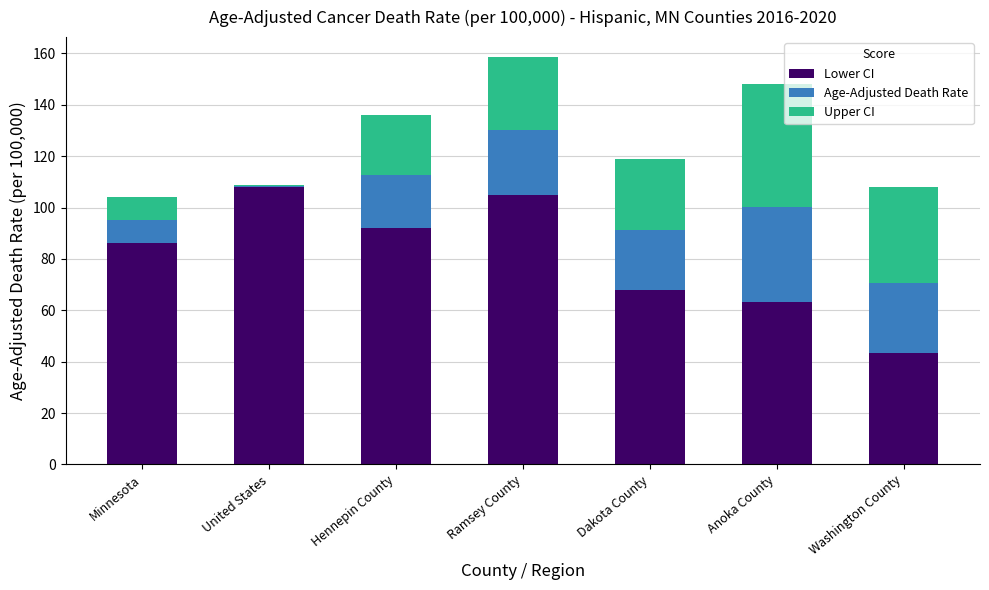

What is the total value across all series at Dakota County?

118.9